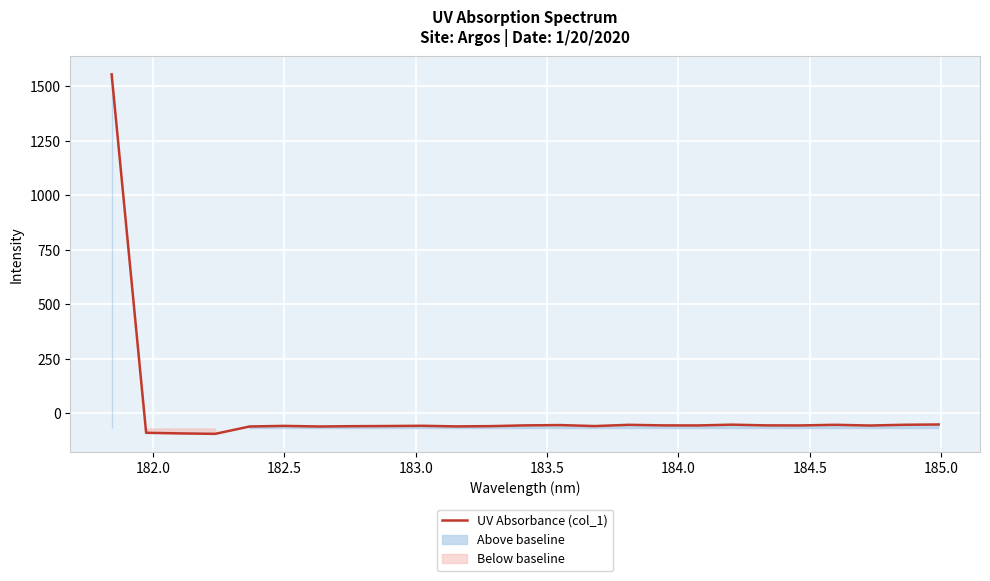

What is the minimum value for UV Absorbance (col_1)?

-94.6